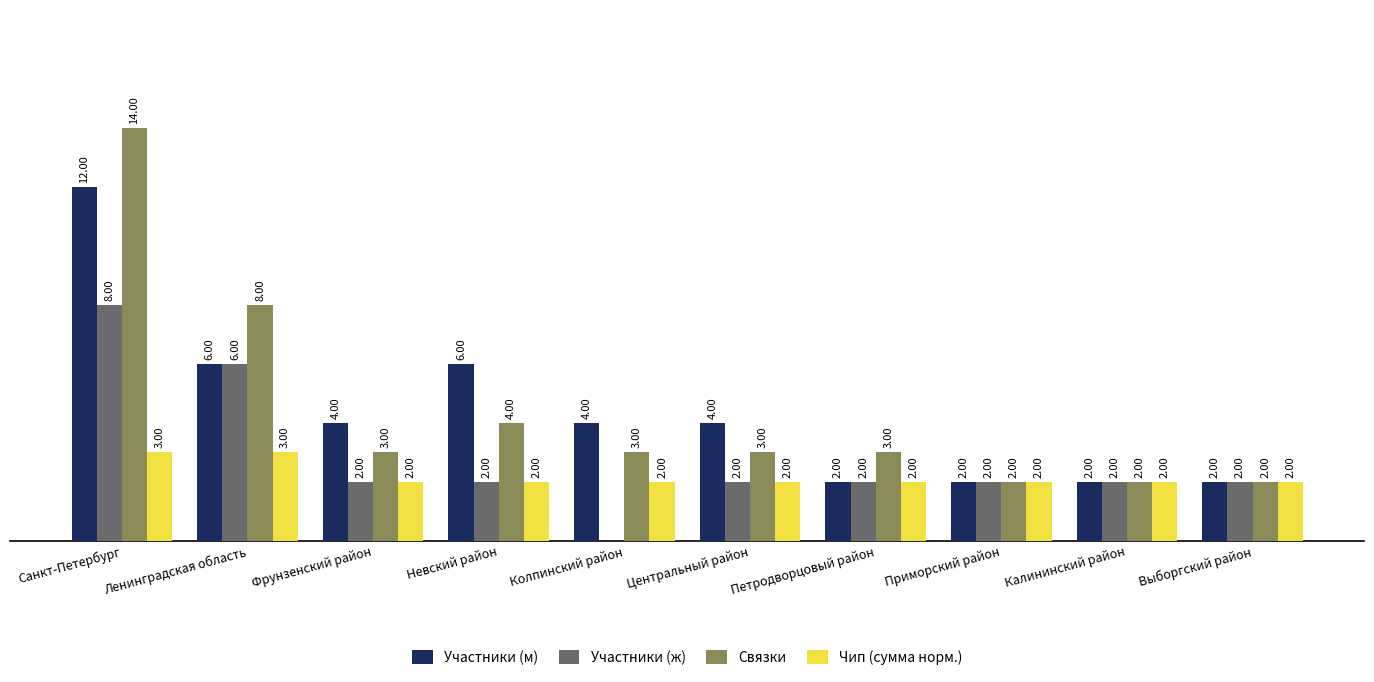

Is the value of Чип (сумма норм.) at Выборгский район greater than the value of Участники (ж) at Ленинградская область?

No